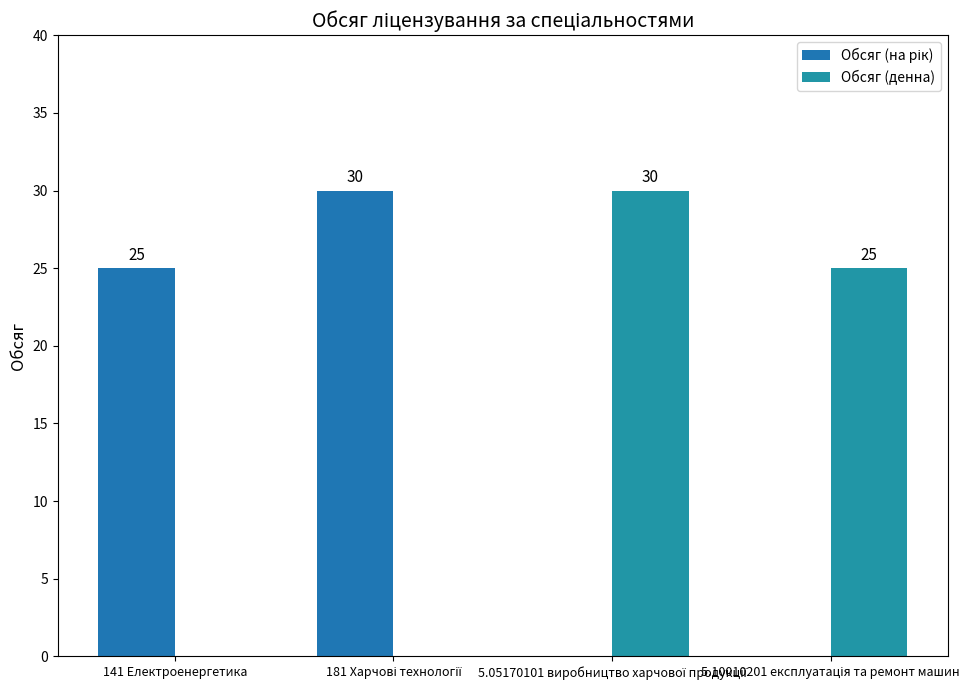

Is it true that Обсяг (денна) equals 15 at 5.05170101 виробництво харчової продукції?

False